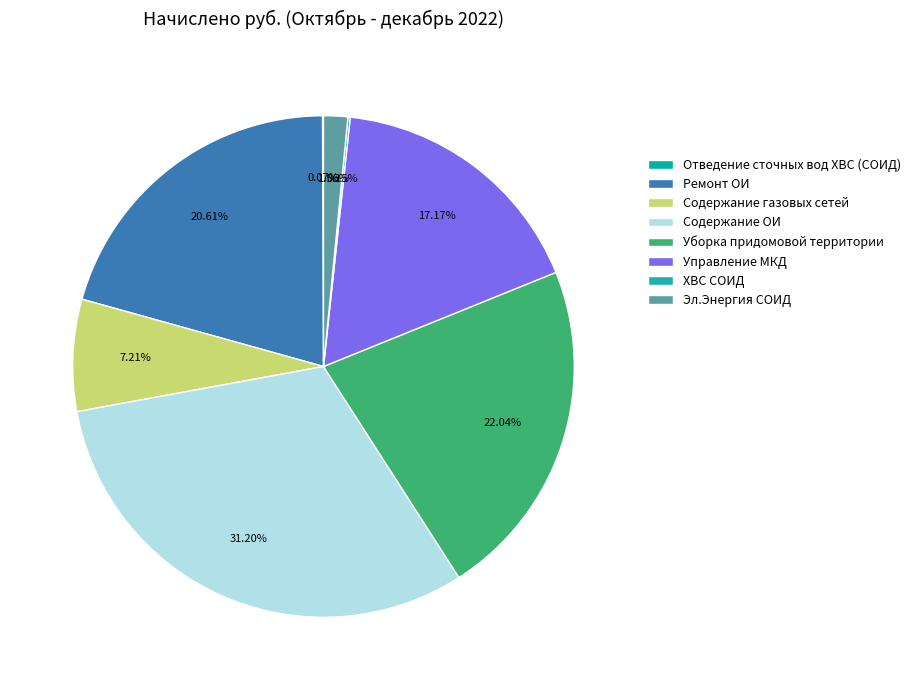

Which slice is the smallest?

Отведение сточных вод ХВС (СОИД)